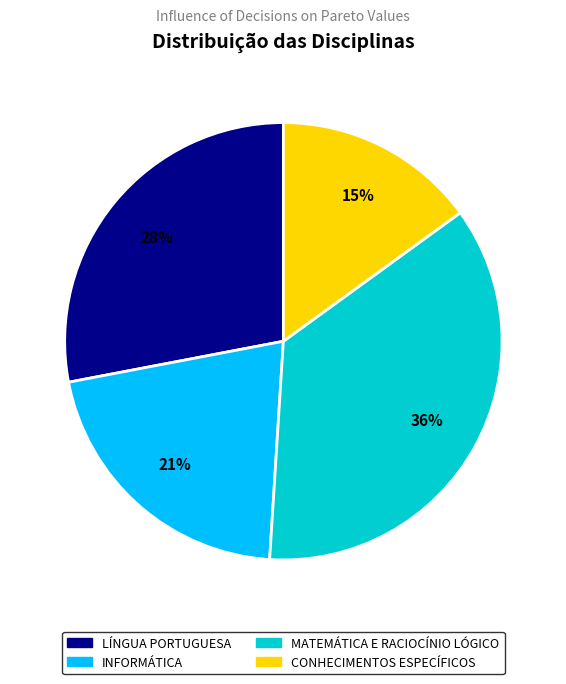

Rank the categories by value from highest to lowest.

MATEMÁTICA E RACIOCÍNIO LÓGICO, LÍNGUA PORTUGUESA, INFORMÁTICA, CONHECIMENTOS ESPECÍFICOS